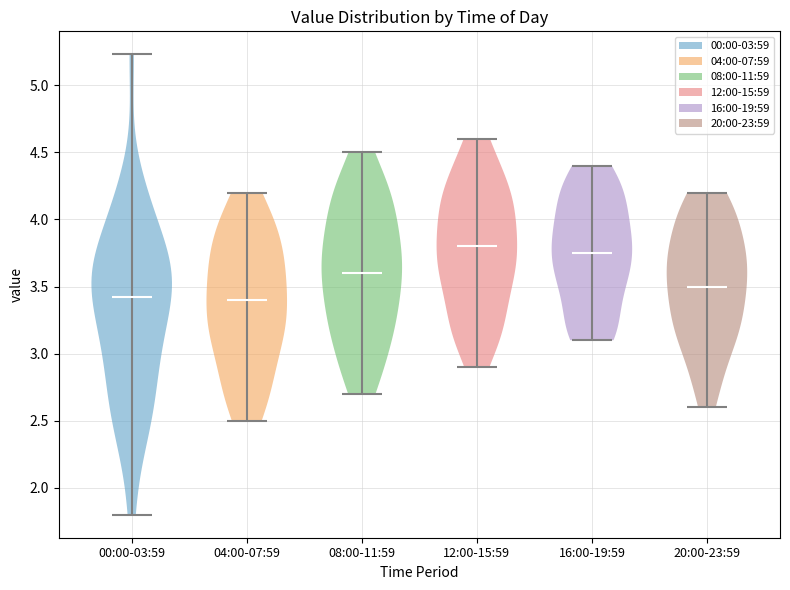

What is the highest point the violin for 00:00-03:59 reaches on the y-axis? The values are not printed on the chart, so give them approximately, as read against the axis.

5.25